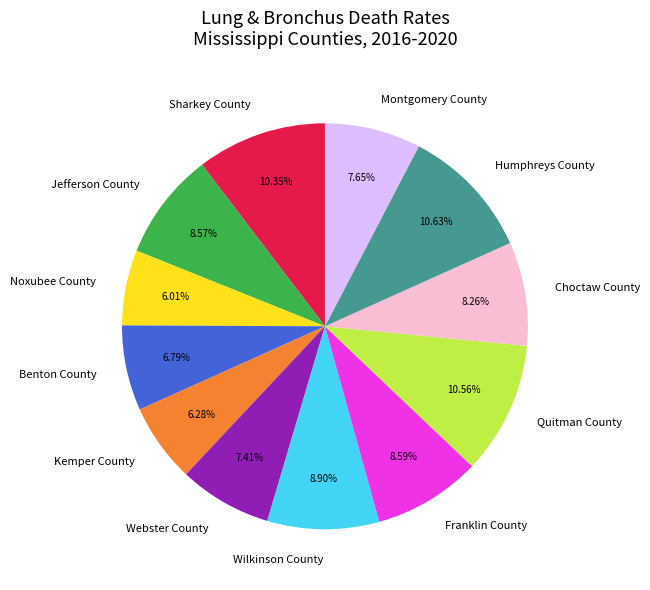

To the nearest percent, what percentage of the pie is Kemper County?

6%